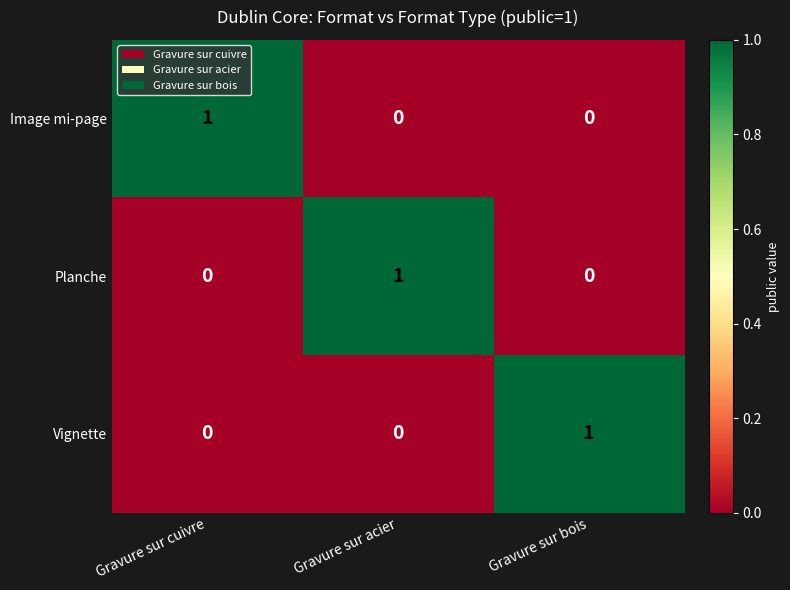

At how many categories does at least one series exceed 0?

3